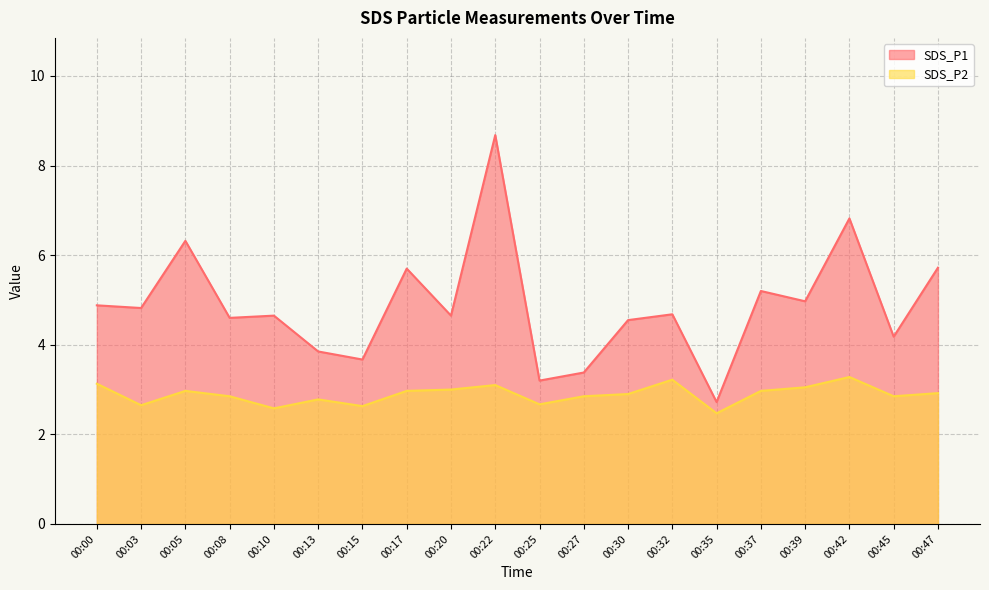

List the series in order of their overall mean, lowest first.

SDS_P2, SDS_P1